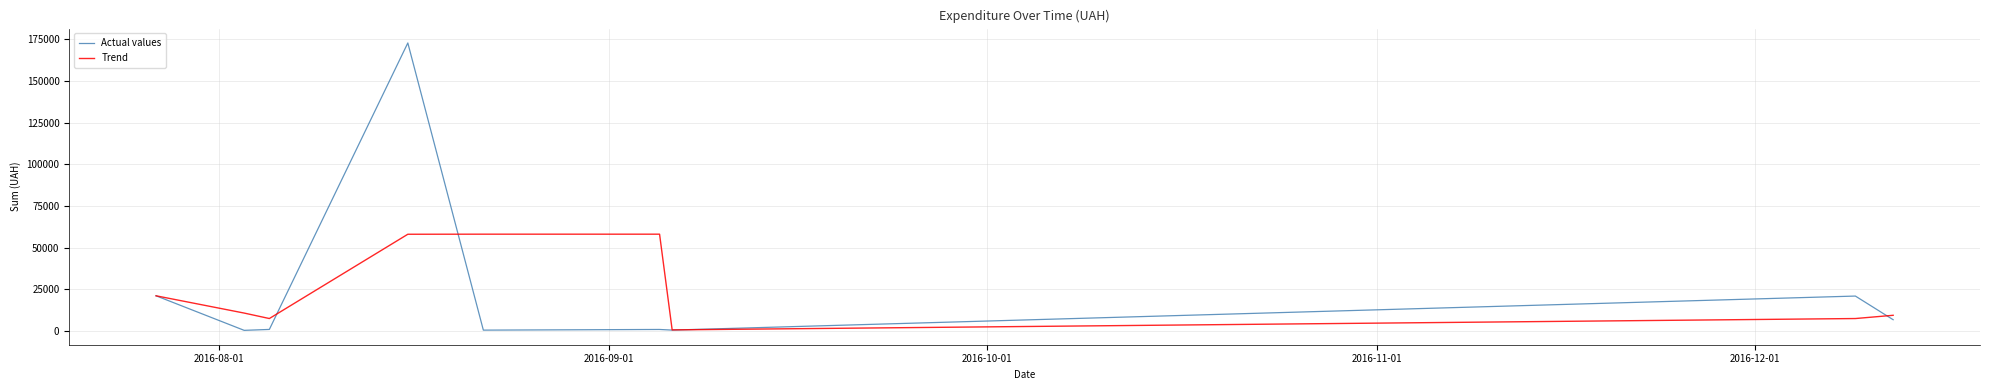

In Trend, how many points are lower than both neighbors (excluding endpoints)?

2